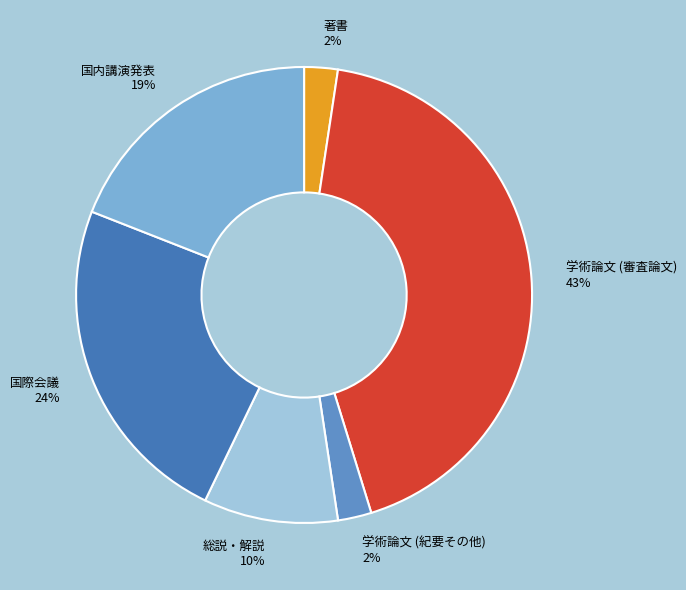

How many slices are in this pie chart?

6